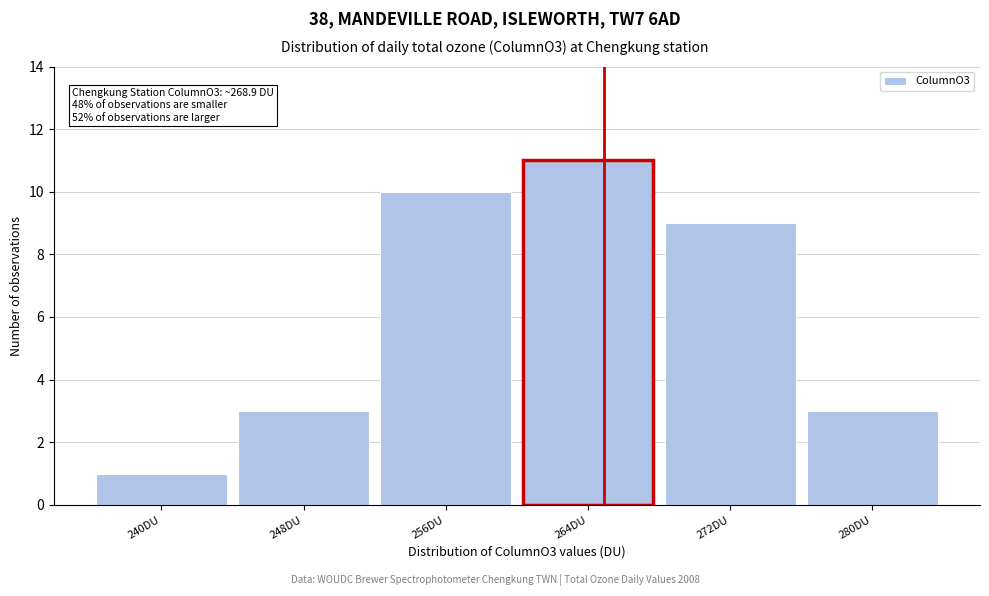

Reading right to left, transcribe all the data shown in this chart.

280DU=3	272DU=9	264DU=11	256DU=10	248DU=3	240DU=1